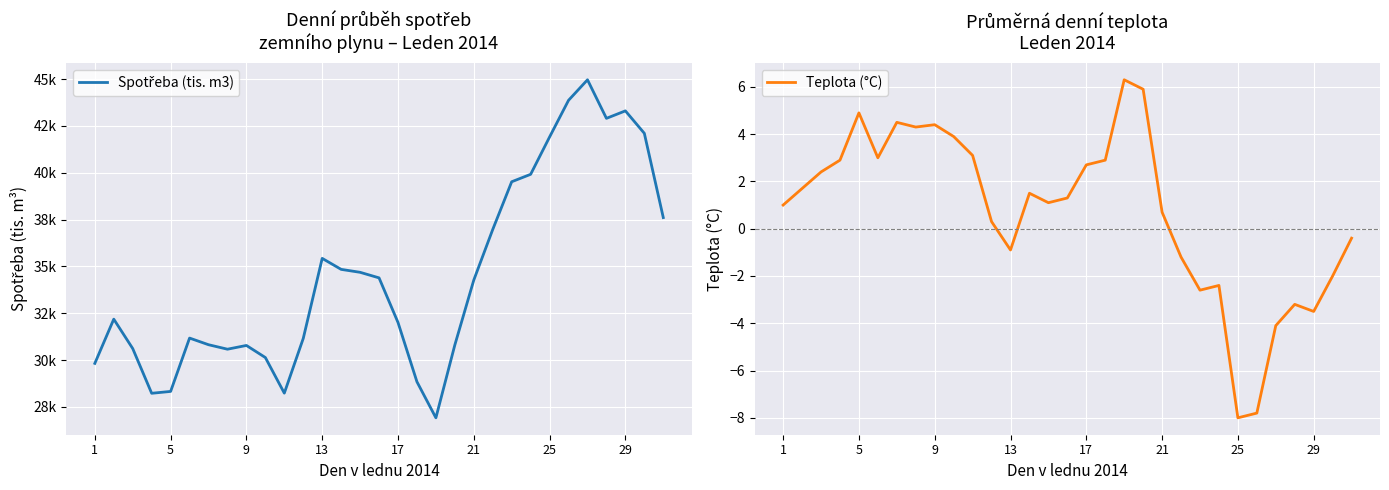

What is the minimum value shown in the chart?

-8.0